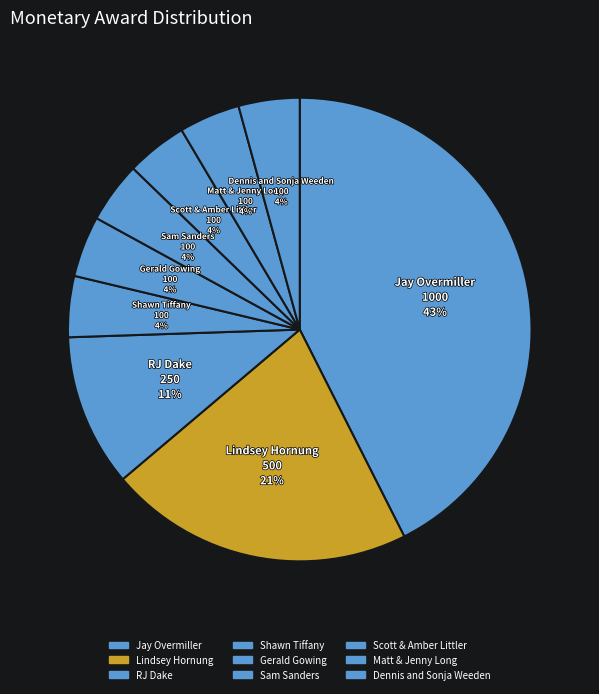

To the nearest percent, what is the difference between the Lindsey Hornung and Scott & Amber Littler slice percentages?

17%